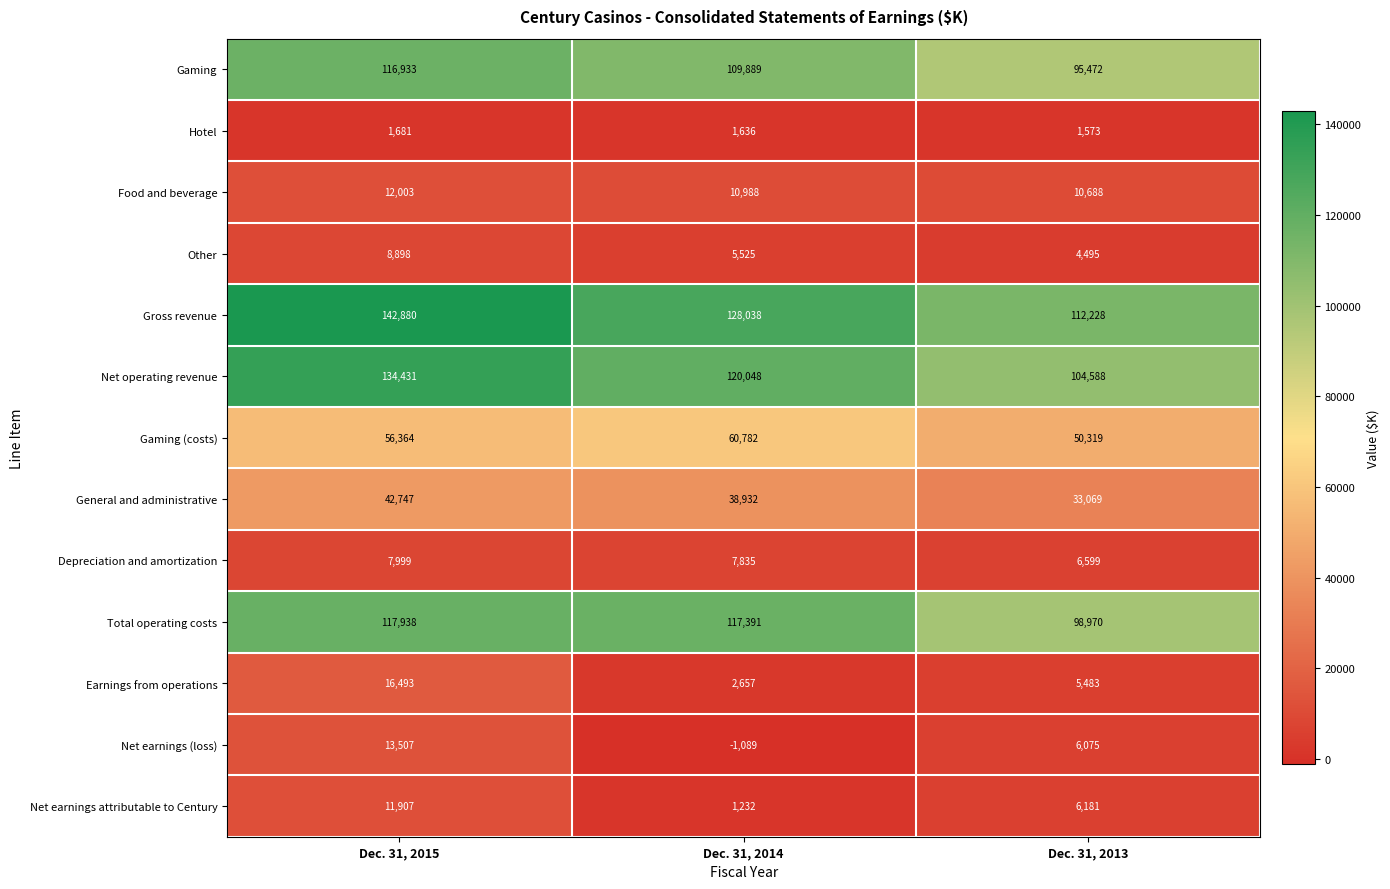

True or false: Other has a value of 1731 at Dec. 31, 2013.

False